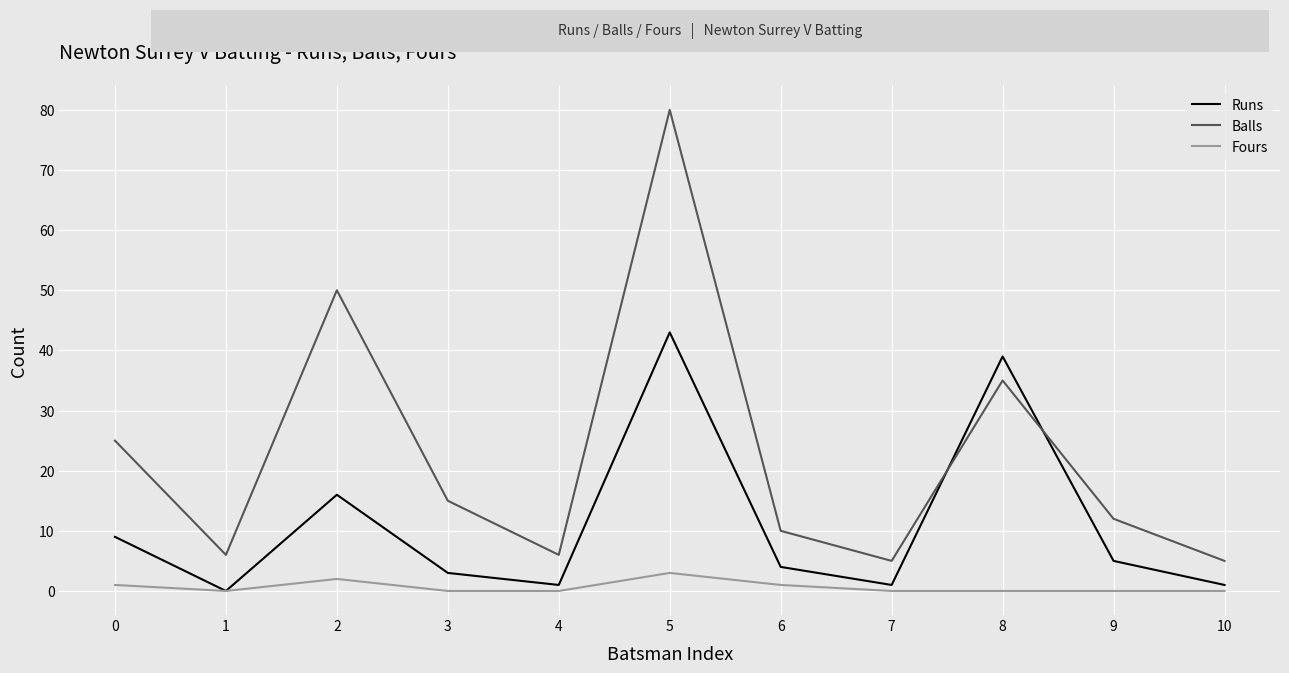

Which series has the widest spread of values?

Balls